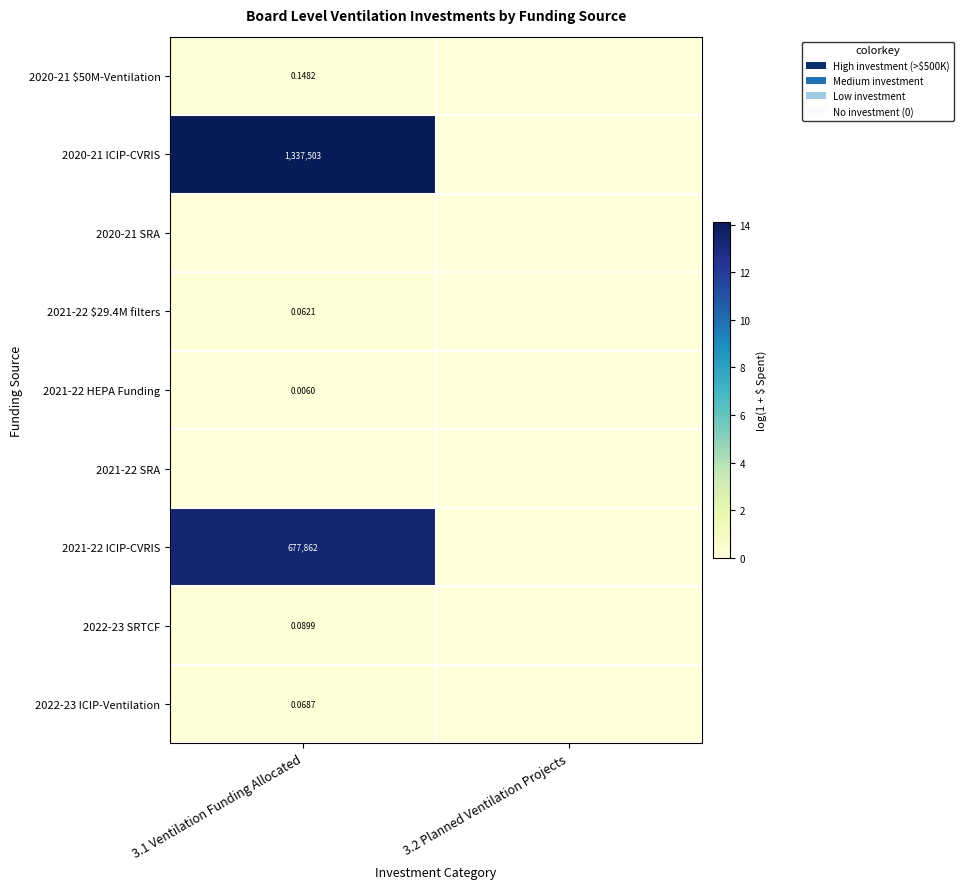

List the series in order of their peak value, lowest first.

2020-21 SRA, 2021-22 SRA, 2021-22 HEPA Funding, 2021-22 $29.4M filters, 2022-23 ICIP-Ventilation, 2022-23 SRTCF, 2020-21 $50M-Ventilation, 2021-22 ICIP-CVRIS, 2020-21 ICIP-CVRIS